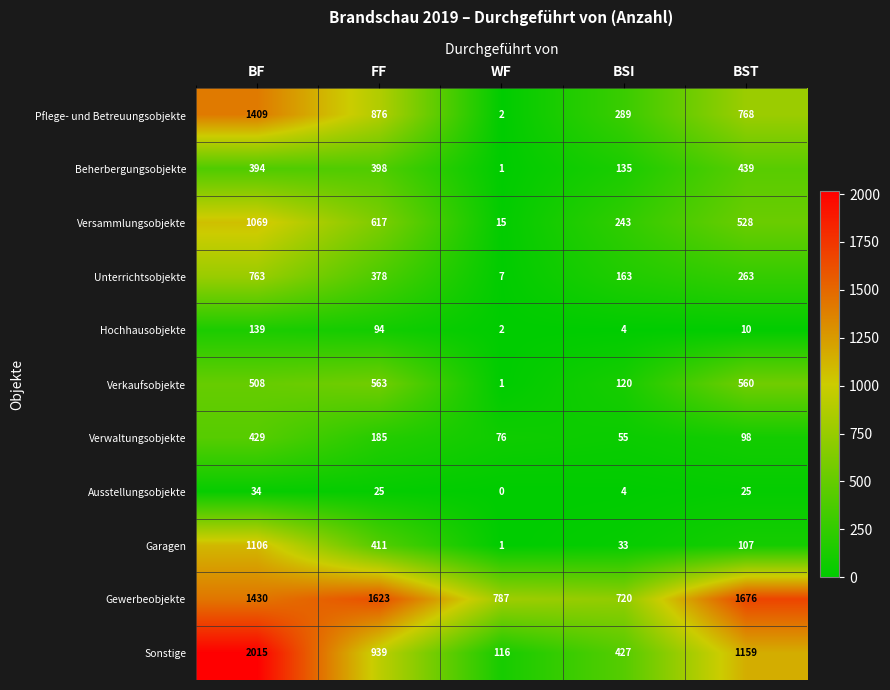

Which series changed the most between FF and WF?

Pflege- und Betreuungsobjekte